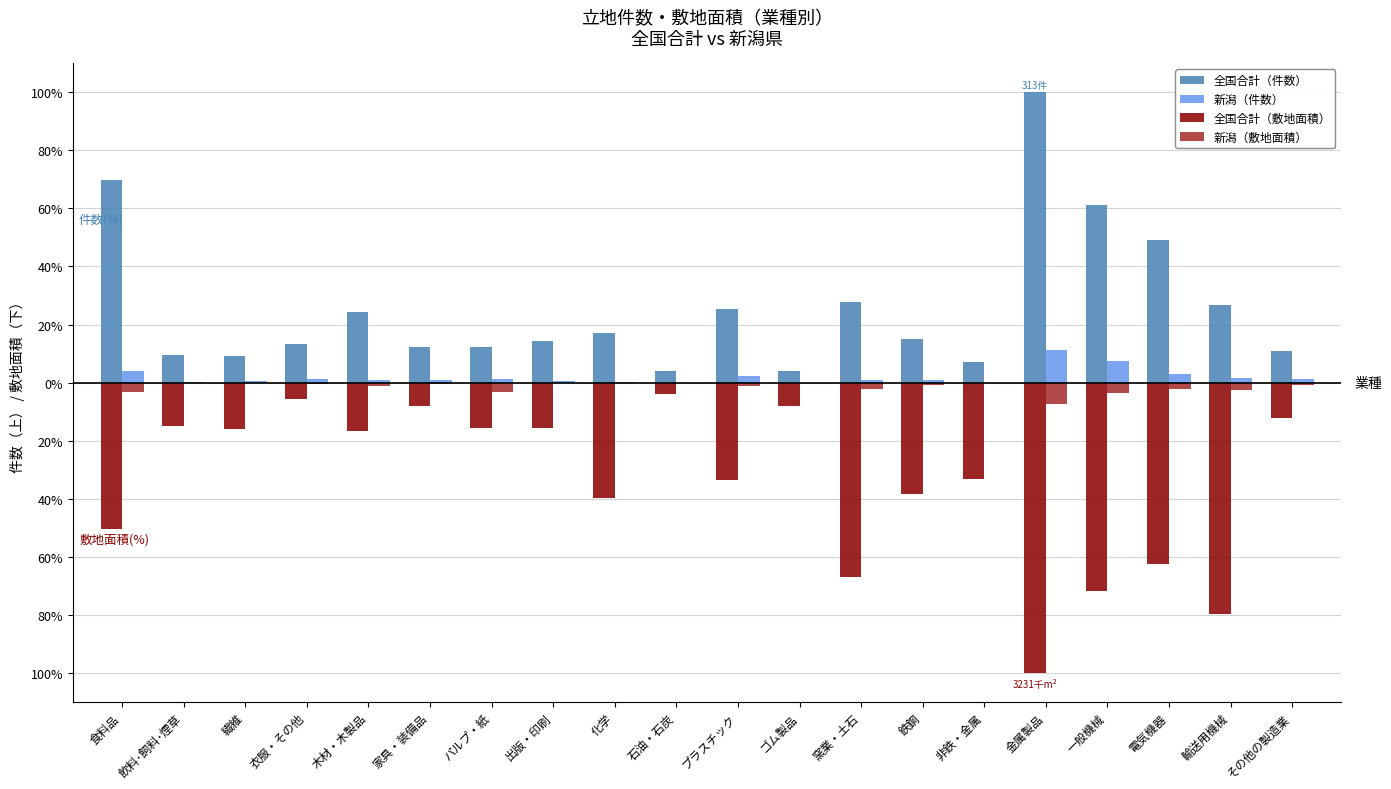

What is the highest value of the 全国合計（敷地面積） series?

-3.8